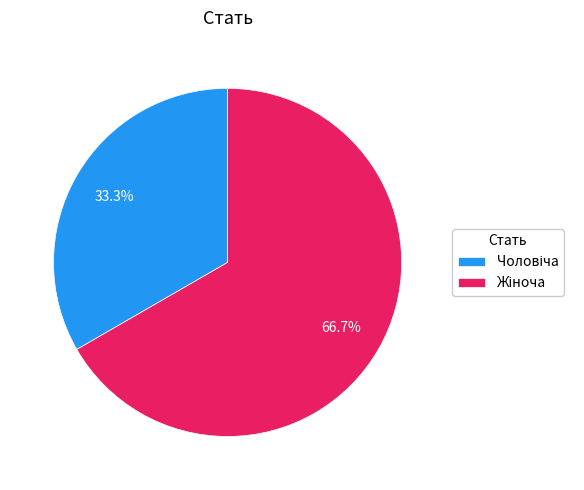

Is there any slice that represents more than half of the pie?

Yes